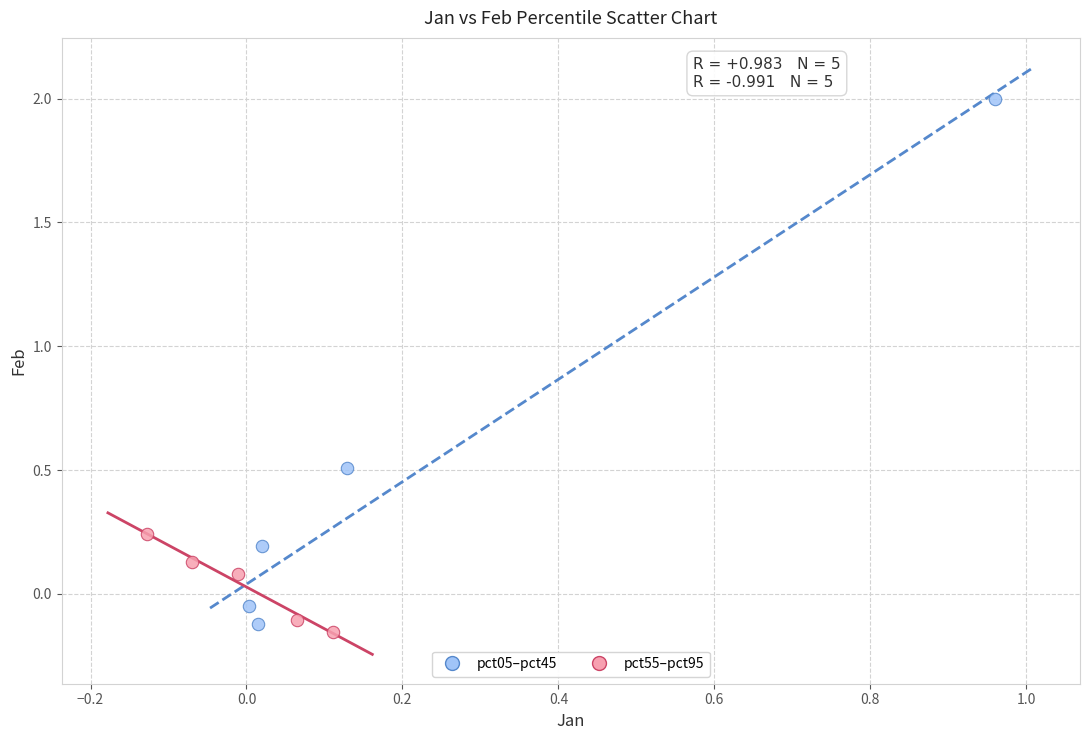

Which series contains the lowest Y value?

pct55–pct95